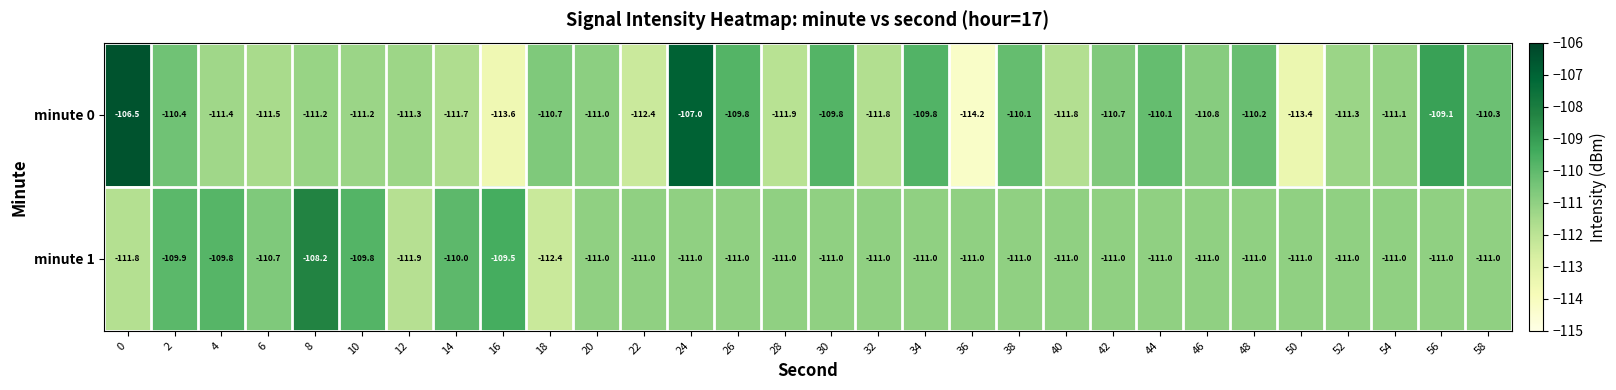

Which series has the widest spread of values?

minute 0